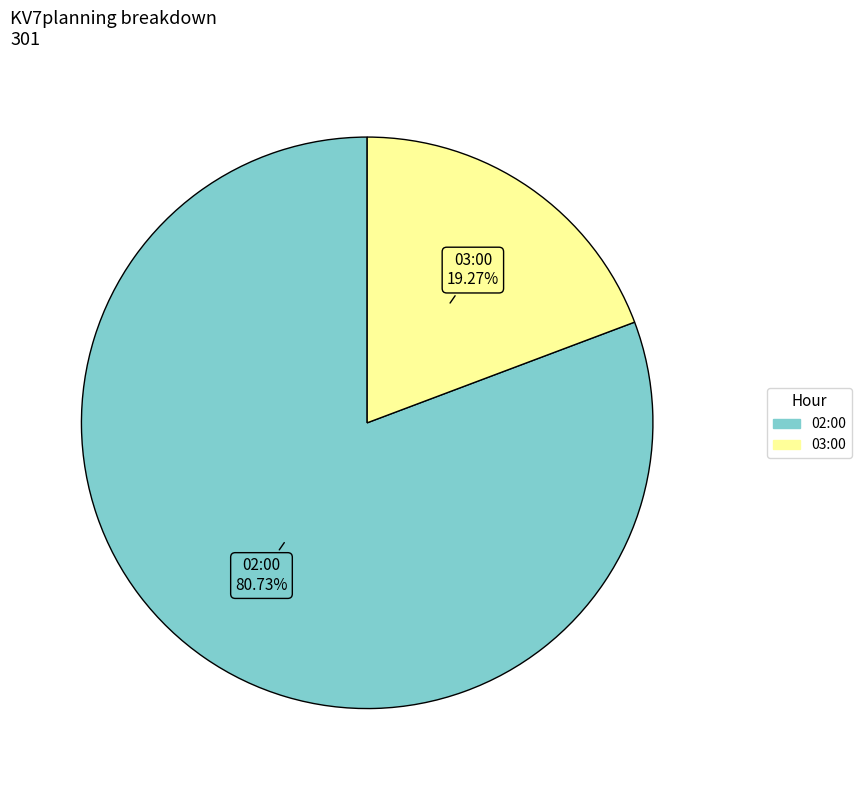

To the nearest percent, what is the difference between the 03:00 and 02:00 slice percentages?

61%